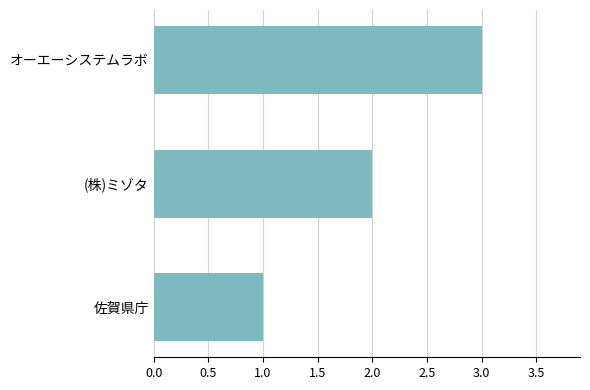

Which label corresponds to the largest value in the chart?

オーエーシステムラボ